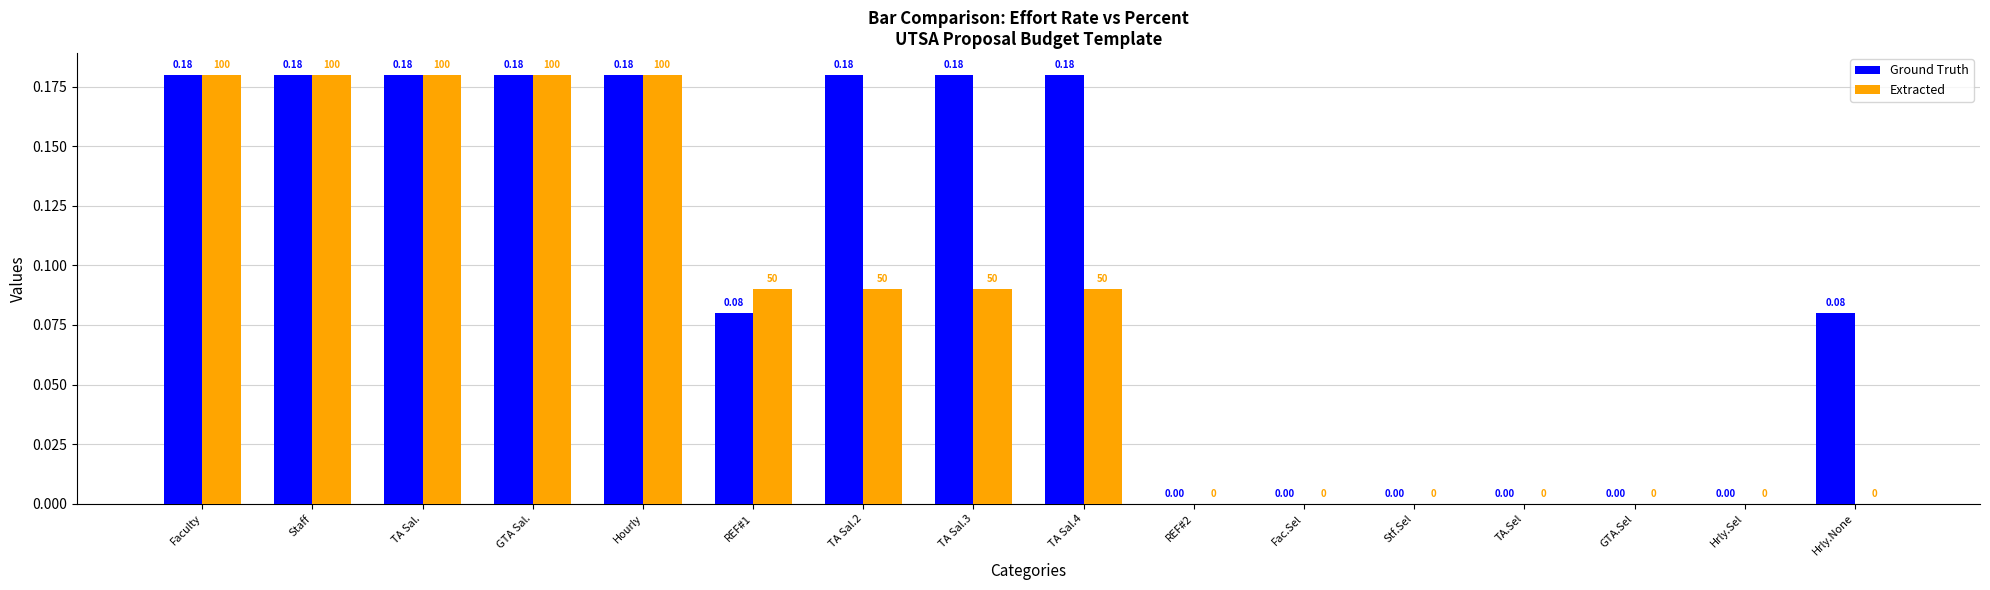

The value of Ground Truth at GTA.Sel is 0.0. True or false?

True